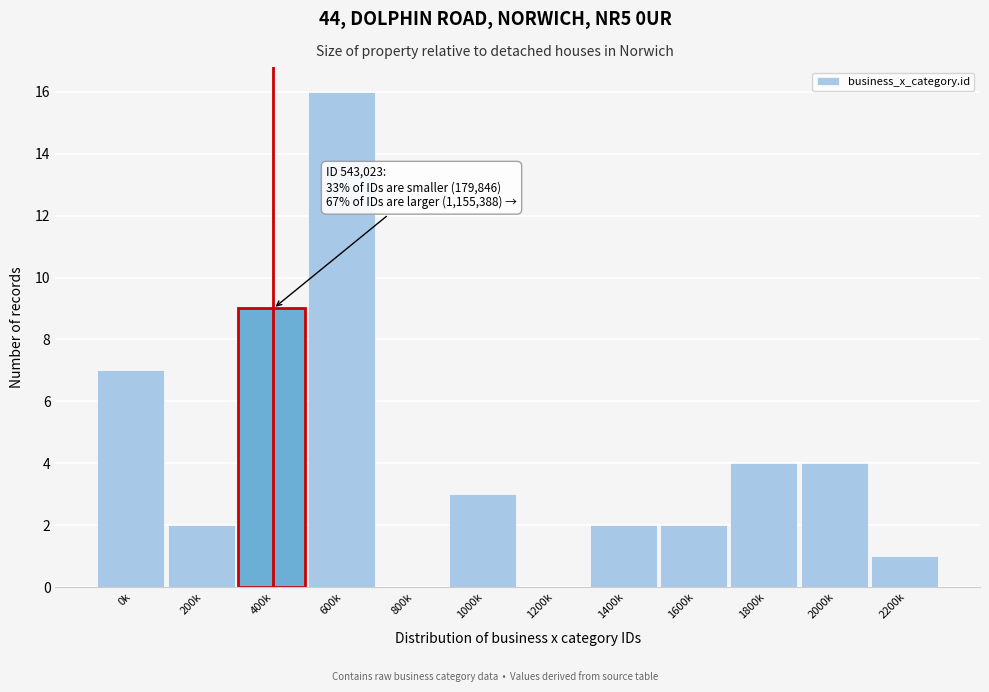

Reading left to right, list all the values displayed in this chart.

0k=7	200k=2	400k=9	600k=16	800k=0	1000k=3	1200k=0	1400k=2	1600k=2	1800k=4	2000k=4	2200k=1